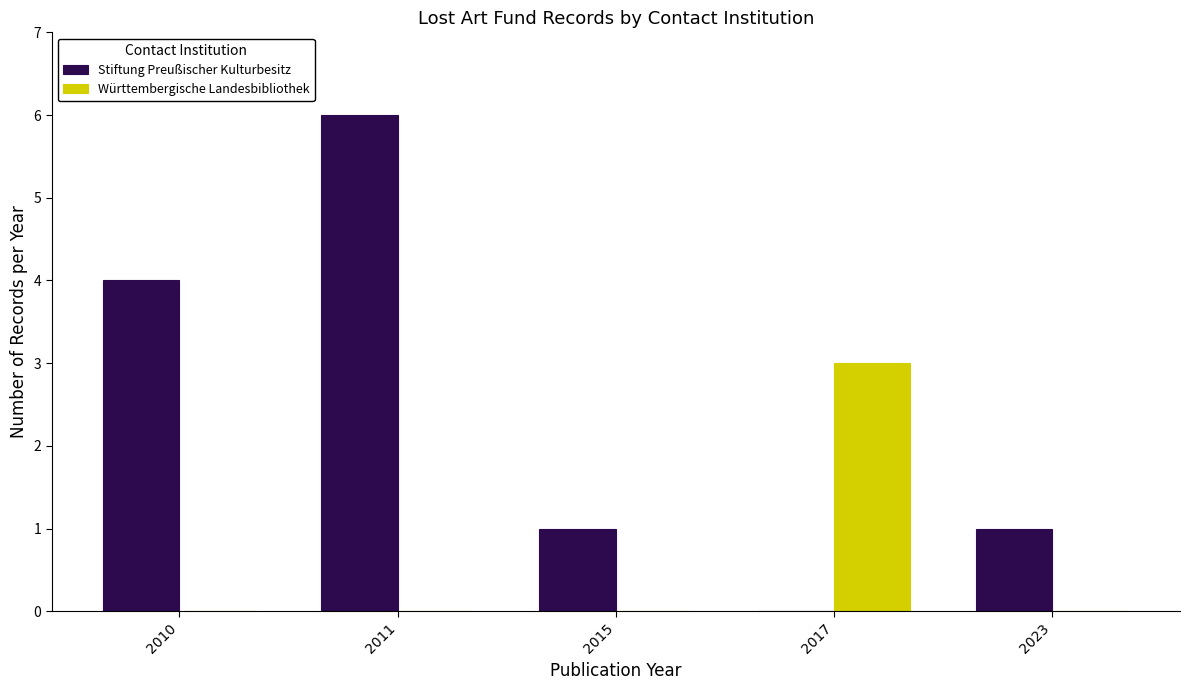

Which series has the largest total across all categories?

Stiftung Preußischer Kulturbesitz